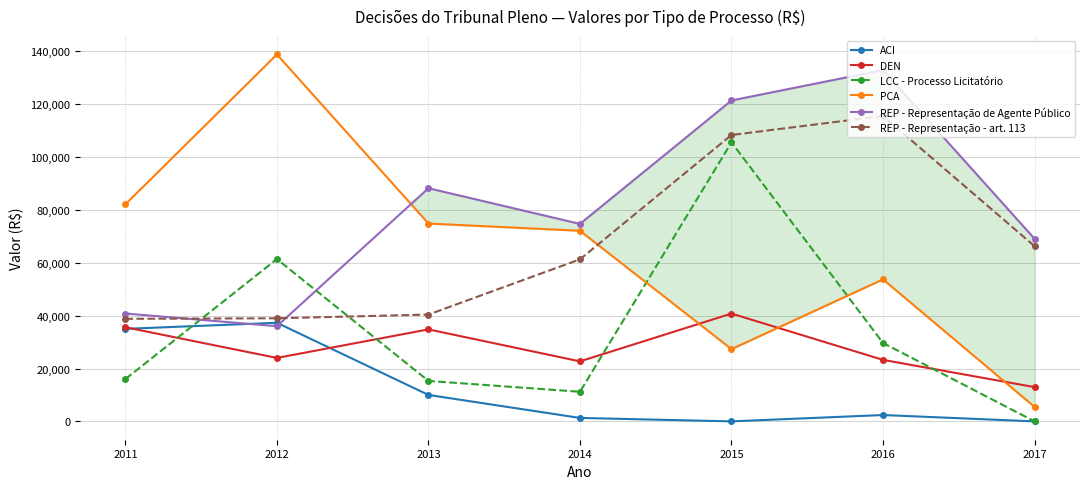

At which label does PCA first exceed 72100?

2011